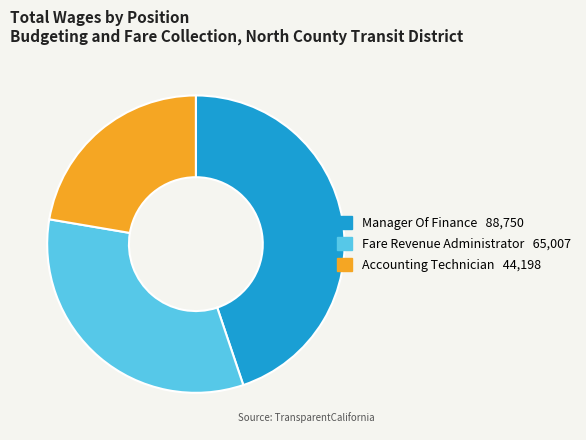

How many segments does this pie chart have?

3